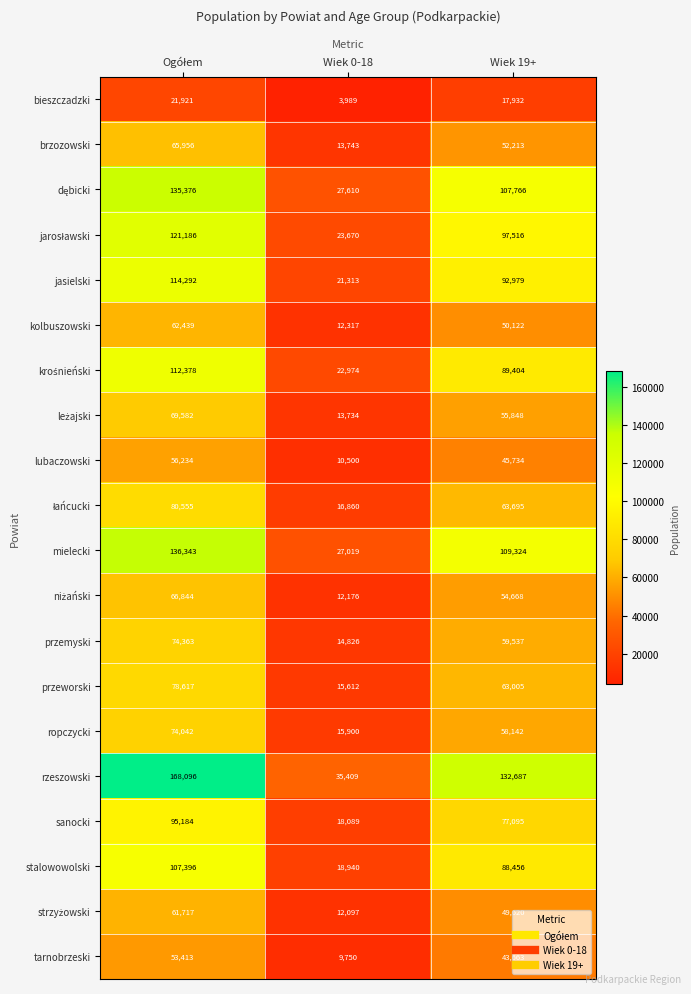

How many sanocki values are between 18089 and 95184?

3